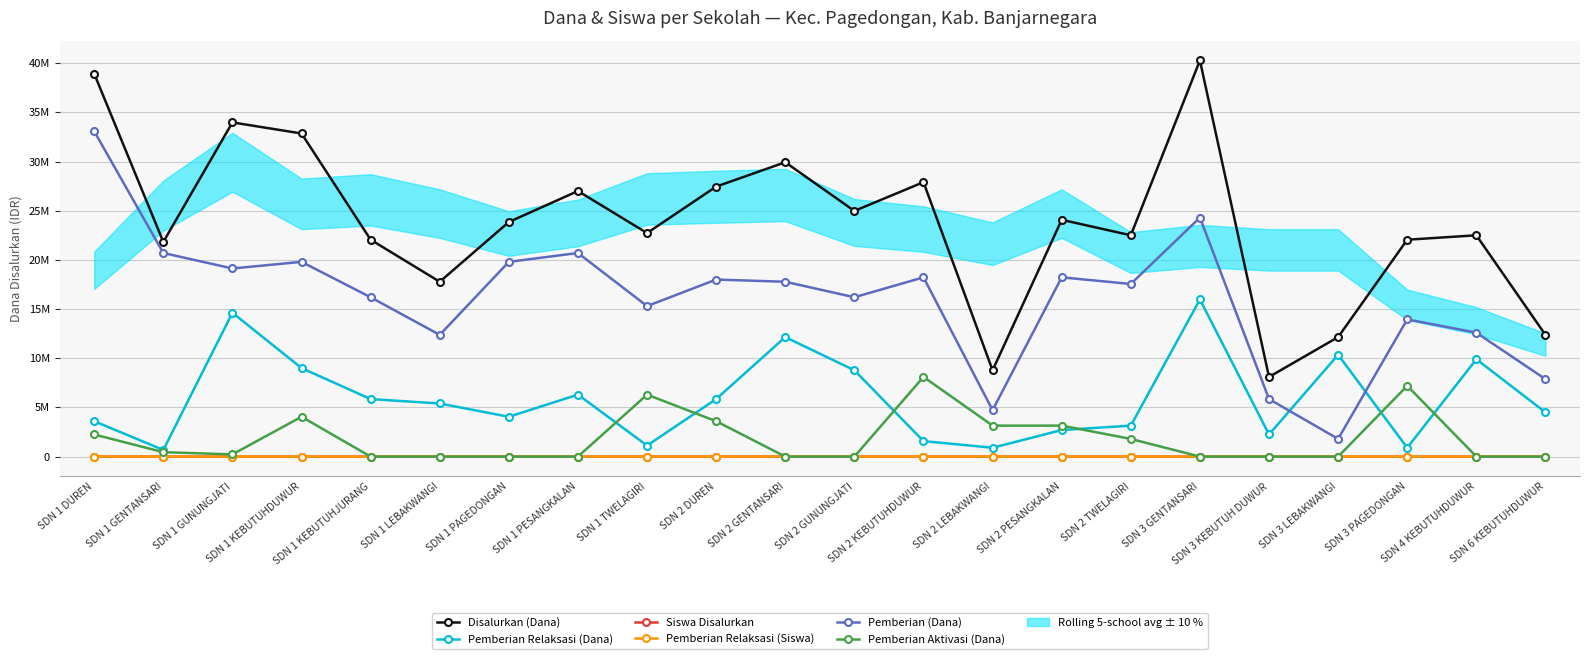

True or false: Siswa Disalurkan and Disalurkan (Dana) intersect in this chart.

False